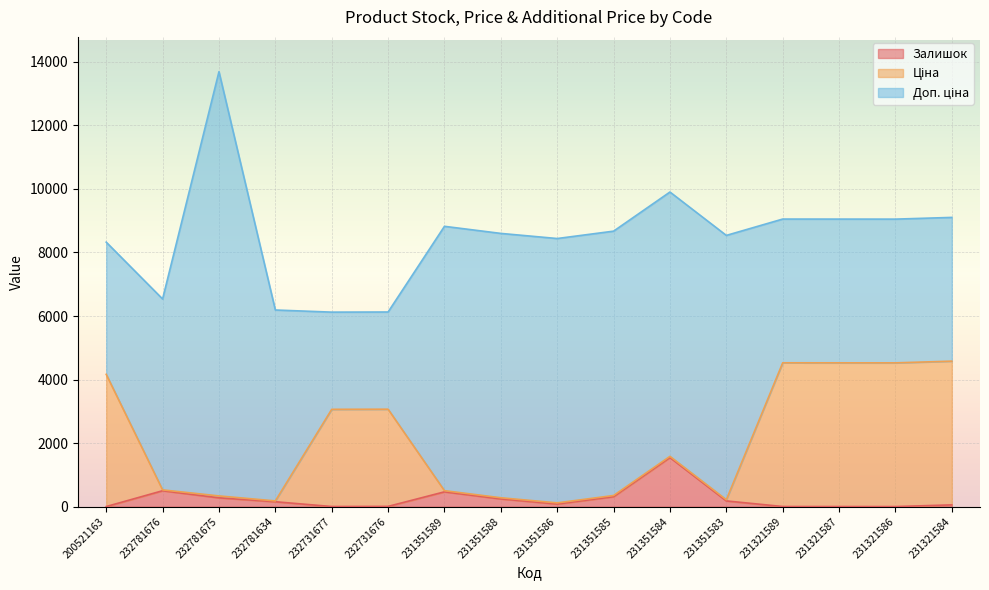

List the labels in order of Залишок value, smallest first.

231321586, 200521163, 231321587, 232731677, 231321589, 232731676, 231321584, 231351586, 232781634, 231351583, 231351588, 232781675, 231351585, 231351589, 232781676, 231351584